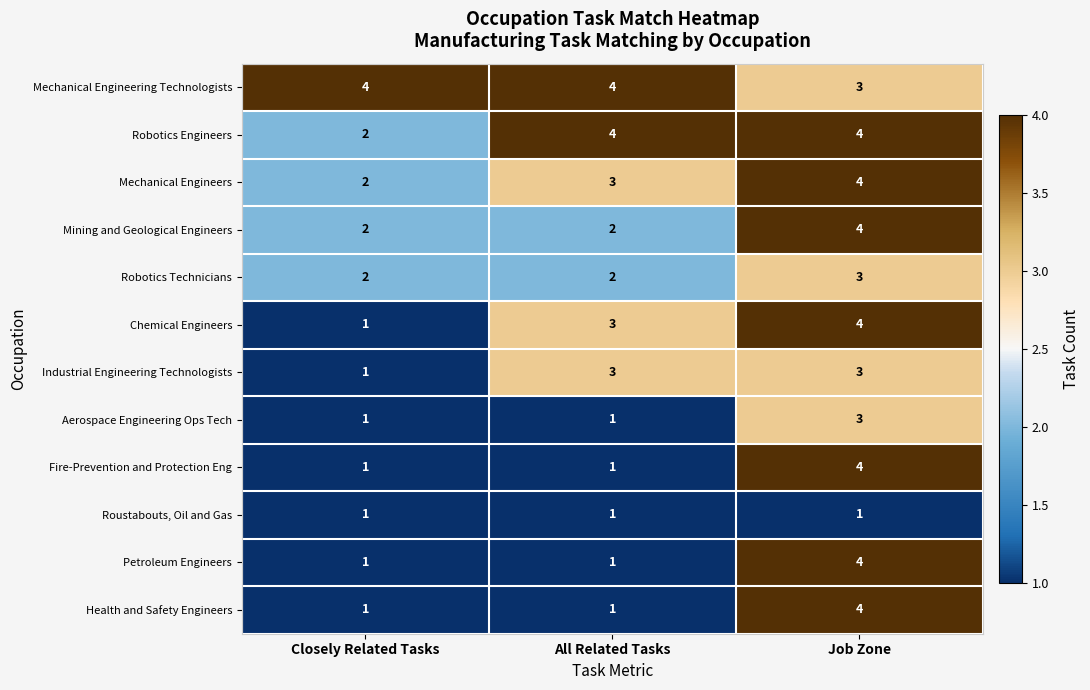

How many distinct data groups are displayed?

12